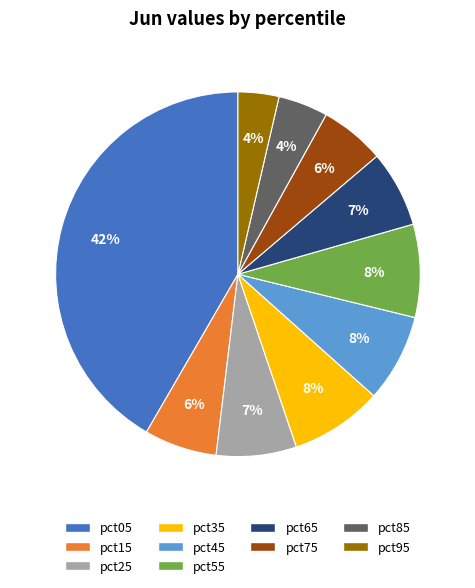

To the nearest percent, what percentage of the pie is pct25?

7%